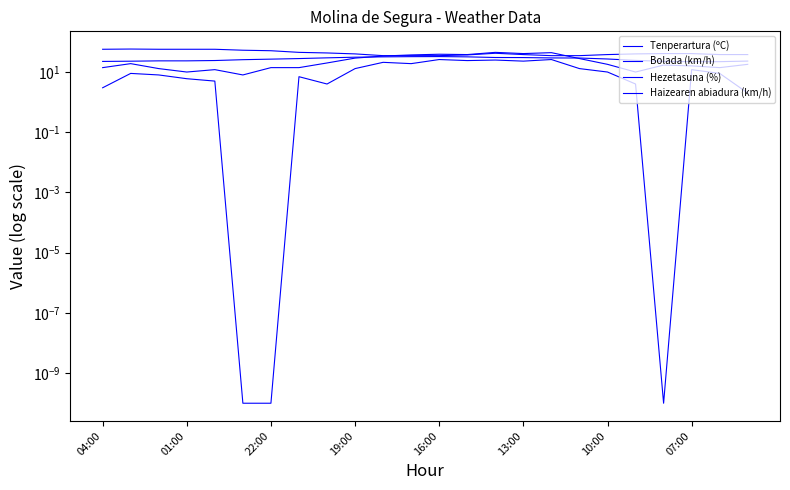

What is the average value of the Tenperartura (ºC) series?

27.0